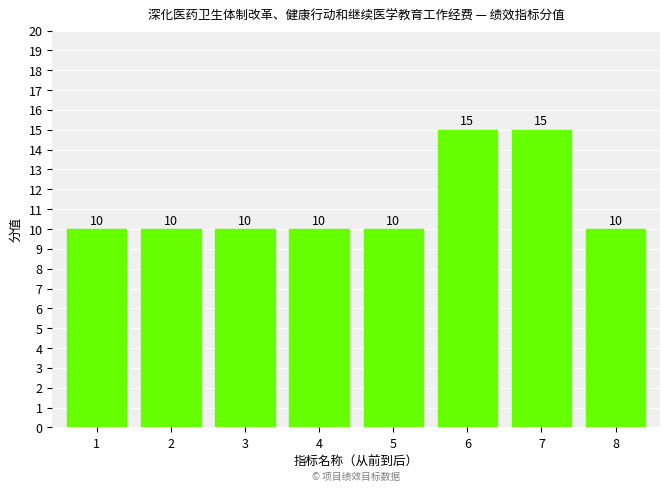

What is the value of the 4th bar from the left?

10